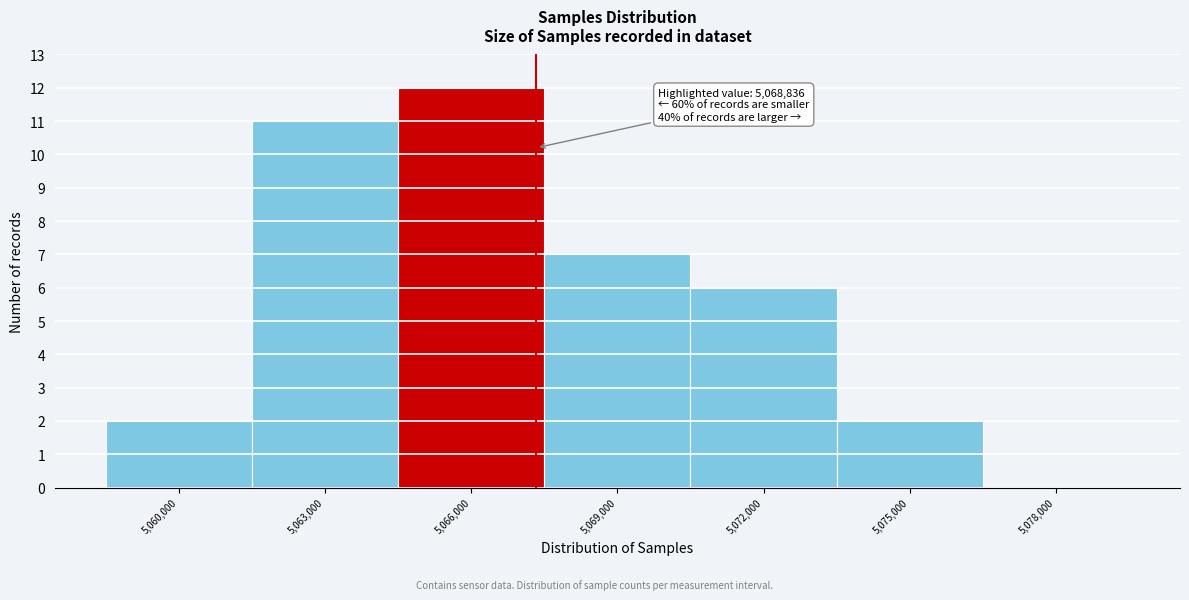

Reading left to right, extract all data points from this chart.

5,060,000=2	5,063,000=11	5,066,000=12	5,069,000=7	5,072,000=6	5,075,000=2	5,078,000=0